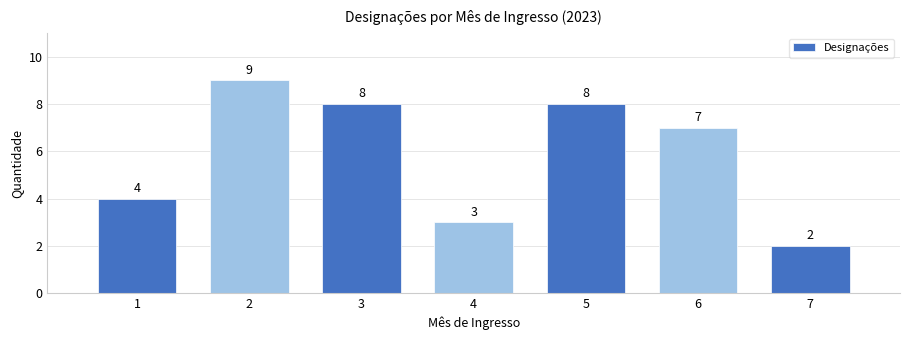

Reading left to right, transcribe all the data shown in this chart.

4	9	8	3	8	7	2